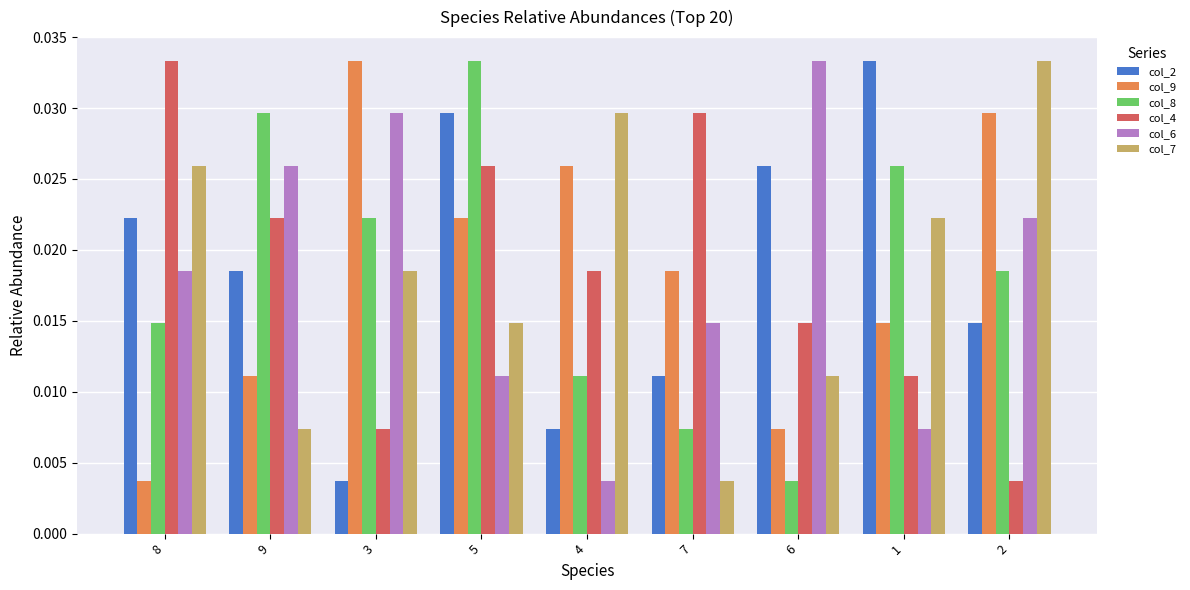

Is the value of col_9 at 3 greater than the value of col_2 at 9?

Yes